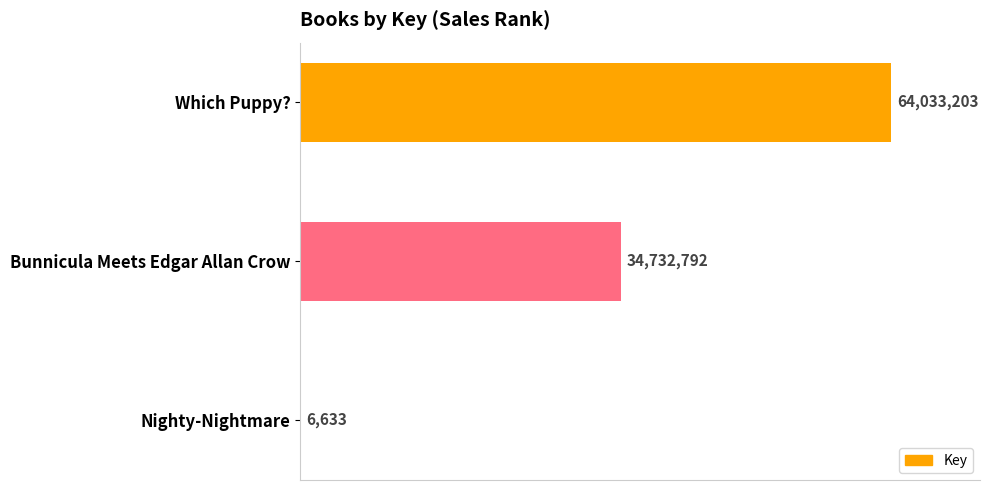

Does the chart contain stacked bars?

No